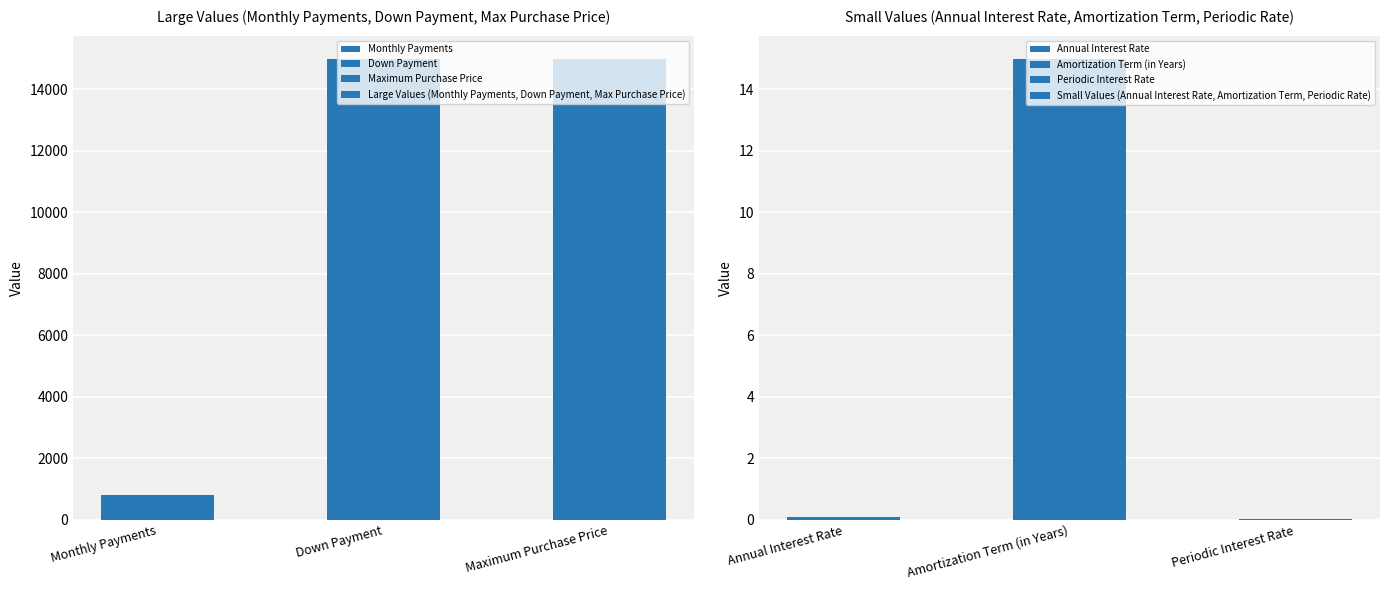

What is the average value of the Large Values (Monthly Payments, Down Payment, Max Purchase Price) series?

10266.7